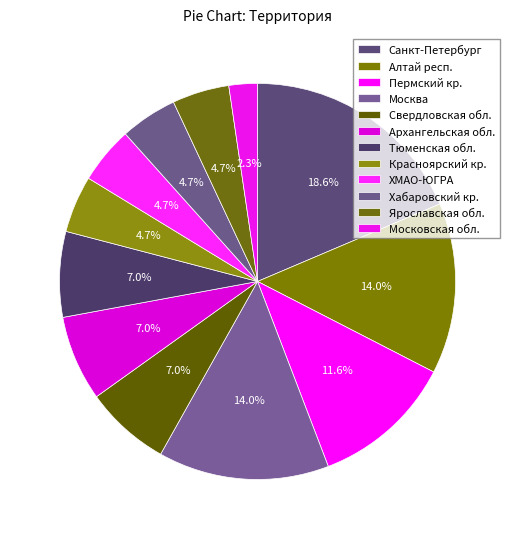

What percentage is NOT represented by Тюменская обл.?

93.0%